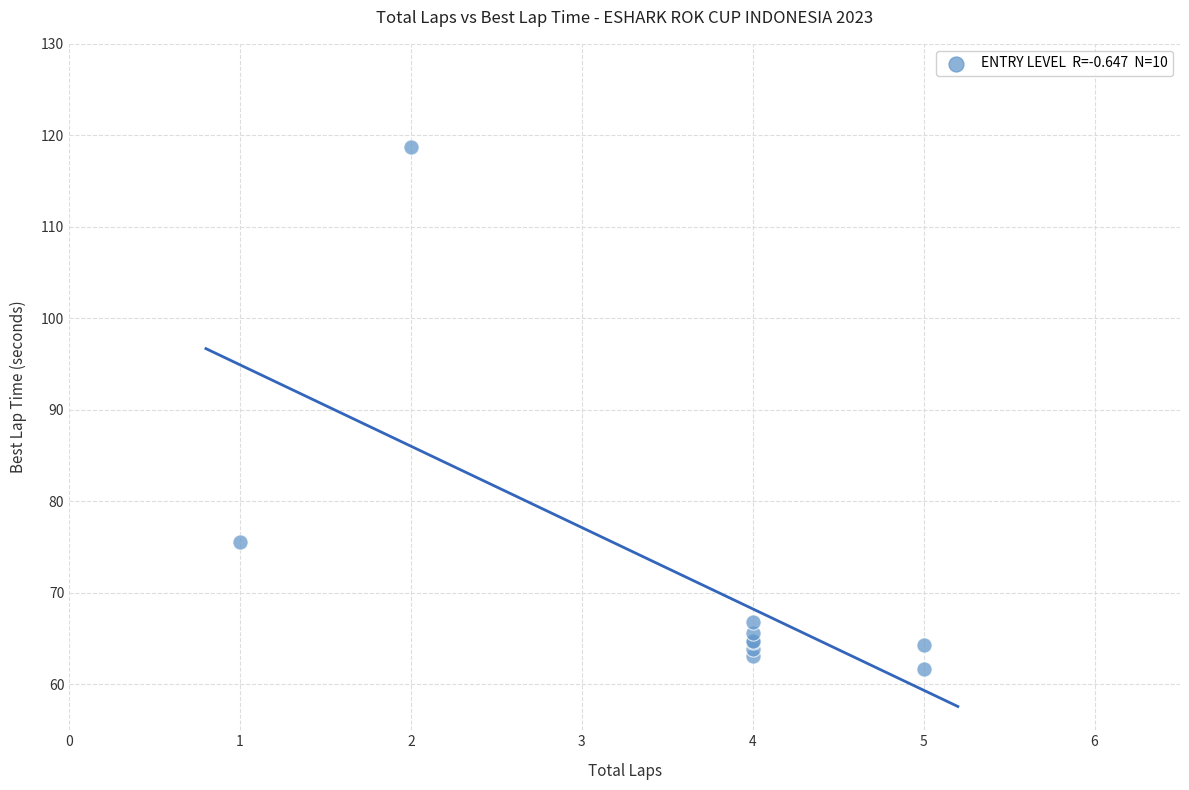

What Y value in the scatter plot is closest to 90?

75.6